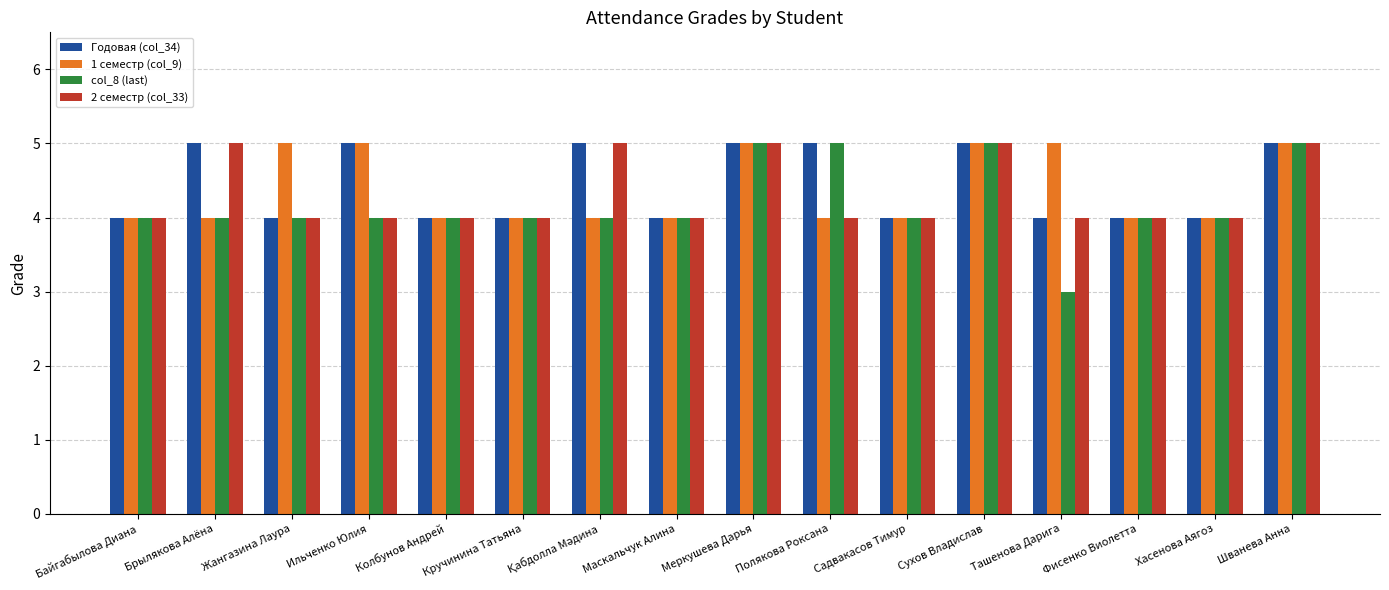

What is the total value across all series at Ильченко Юлия?

18